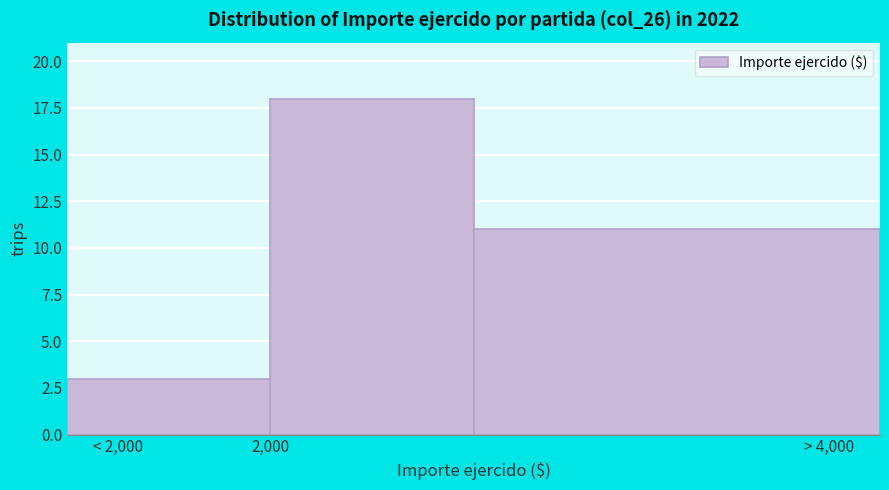

Reading right to left, list all the values displayed in this chart.

> 4,000=11	2,000=18	< 2,000=3